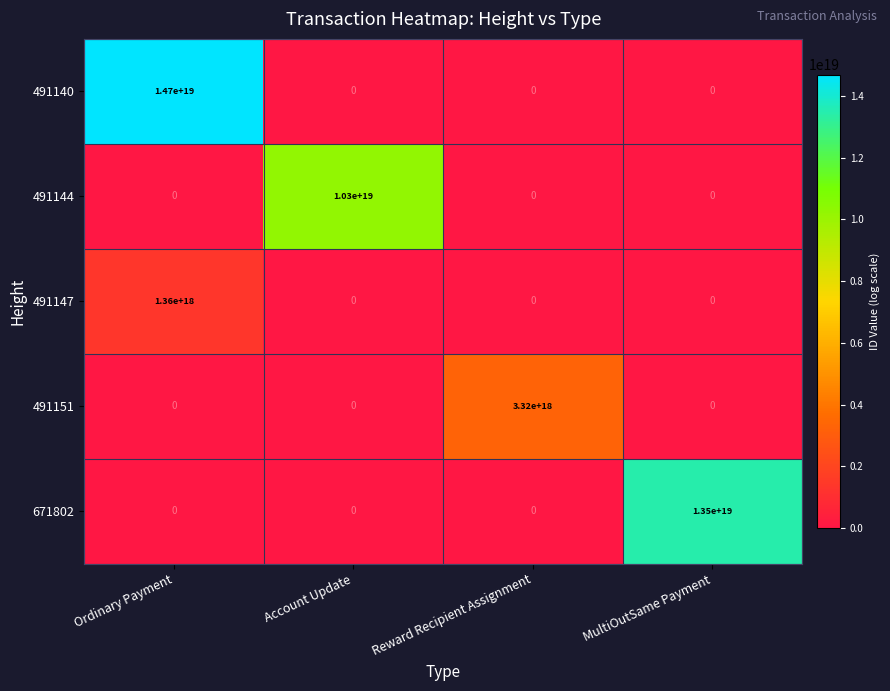

True or false: 491151 has a value of 0 at Ordinary Payment.

True